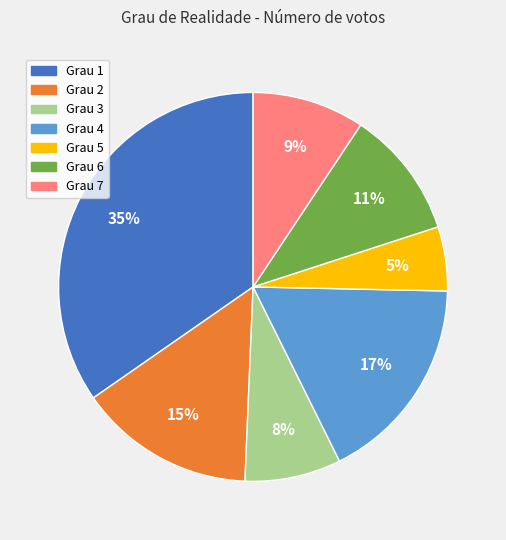

How many segments does this pie chart have?

7